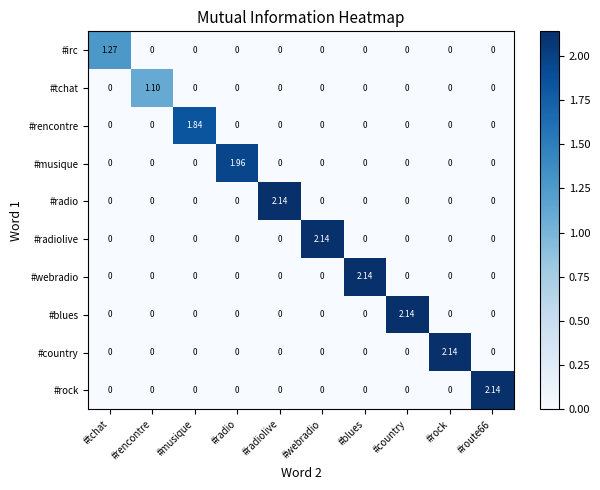

At how many categories does at least one series exceed 0?

10